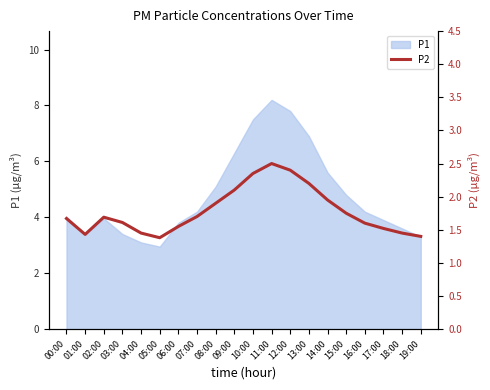

Does the chart display data point markers on the line(s)?

No